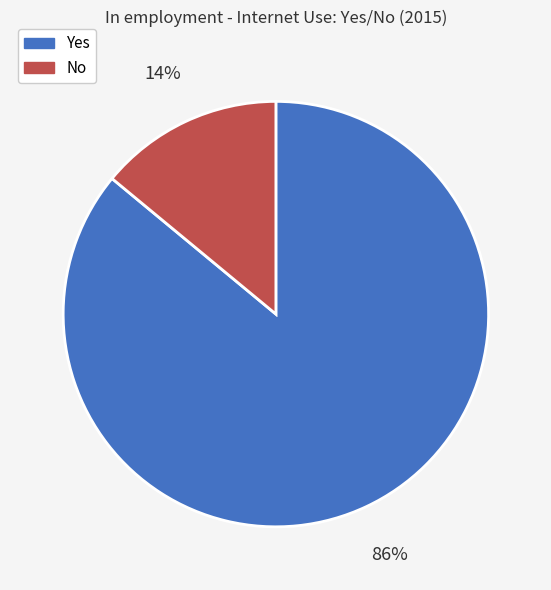

Is the sum of Yes and No greater than half?

Yes